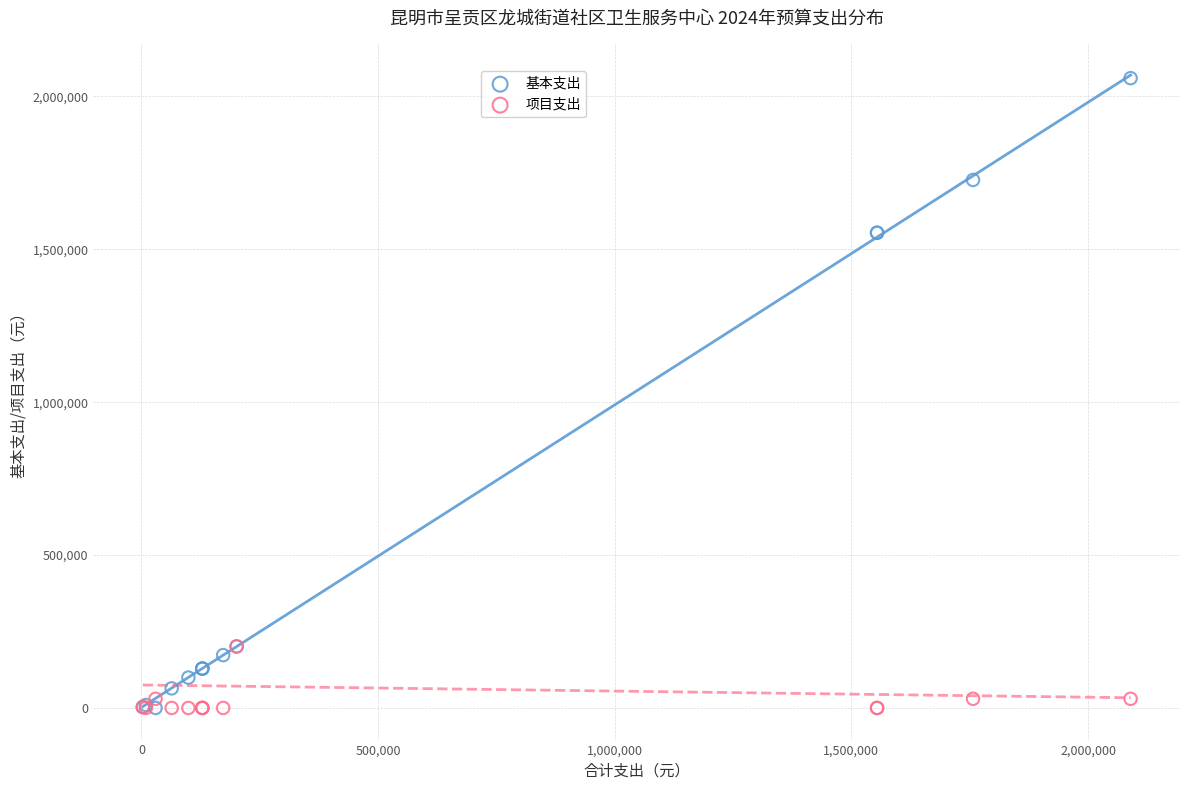

What are all the series names shown in the legend?

基本支出, 项目支出